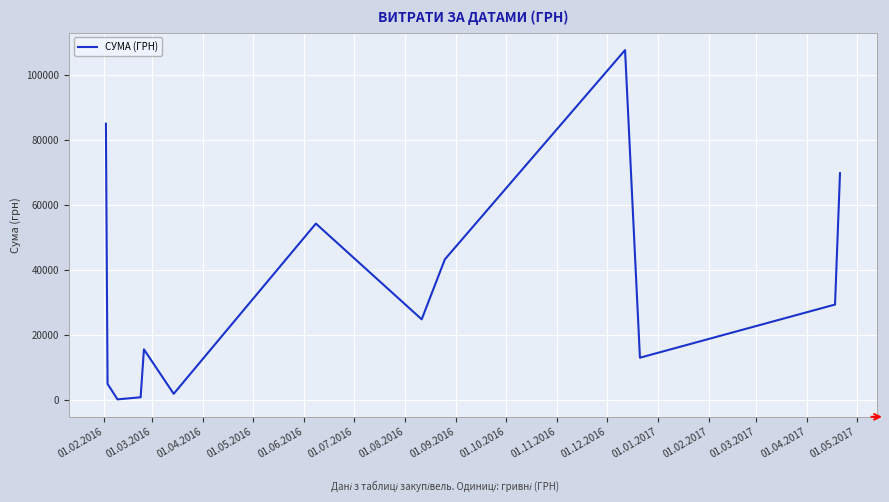

What is the maximum value shown in the chart?

107657.1